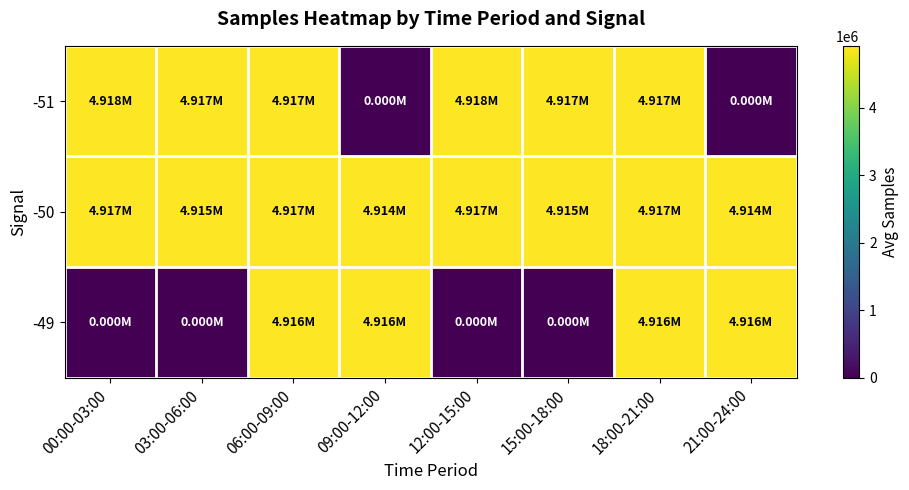

What is the maximum value shown in the chart?

4917661.8